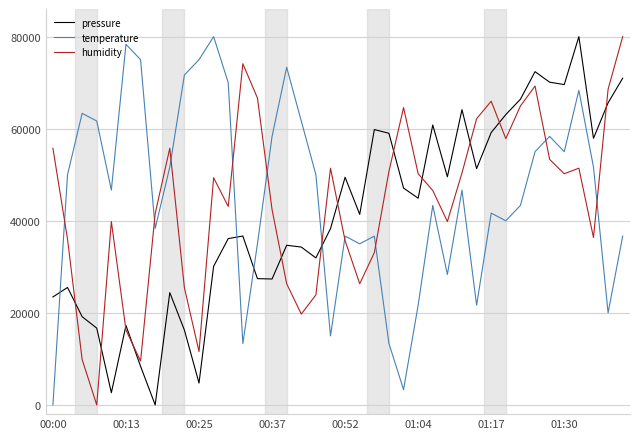

How many values in the humidity series are below 49350?

20